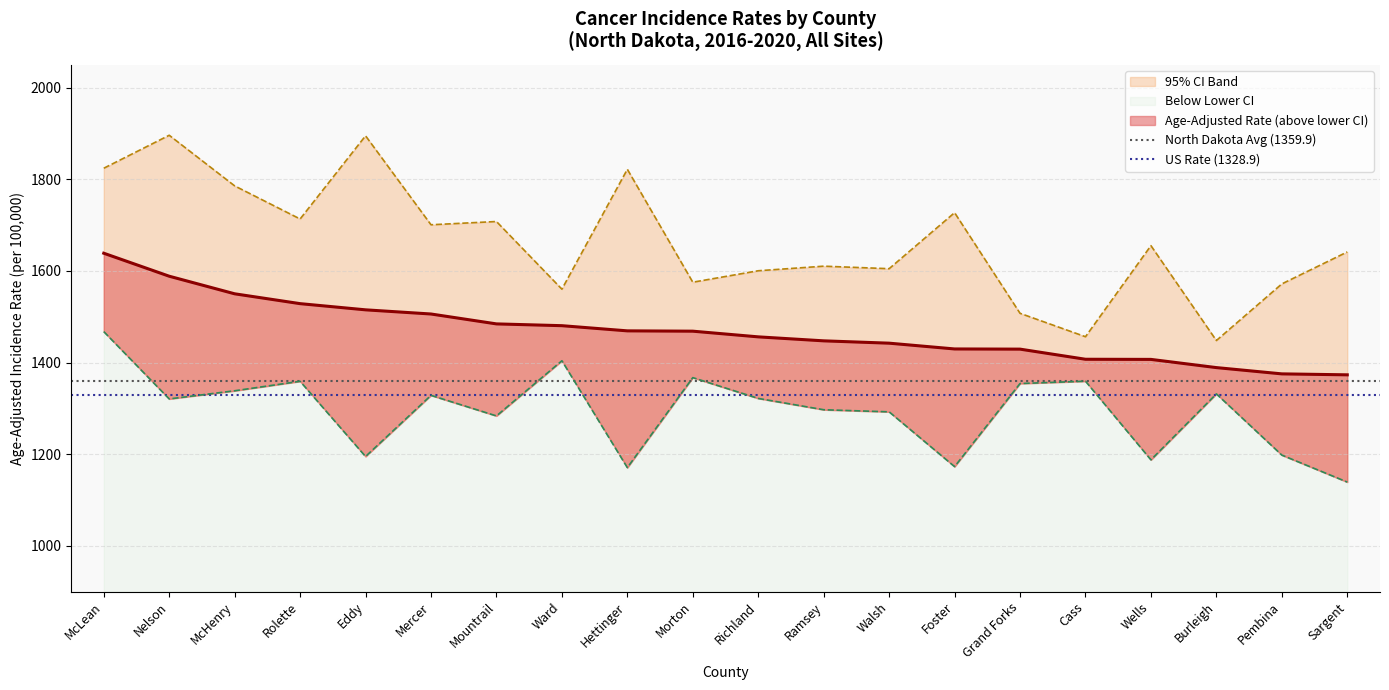

What is the label of the 2nd point from the left?

Nelson